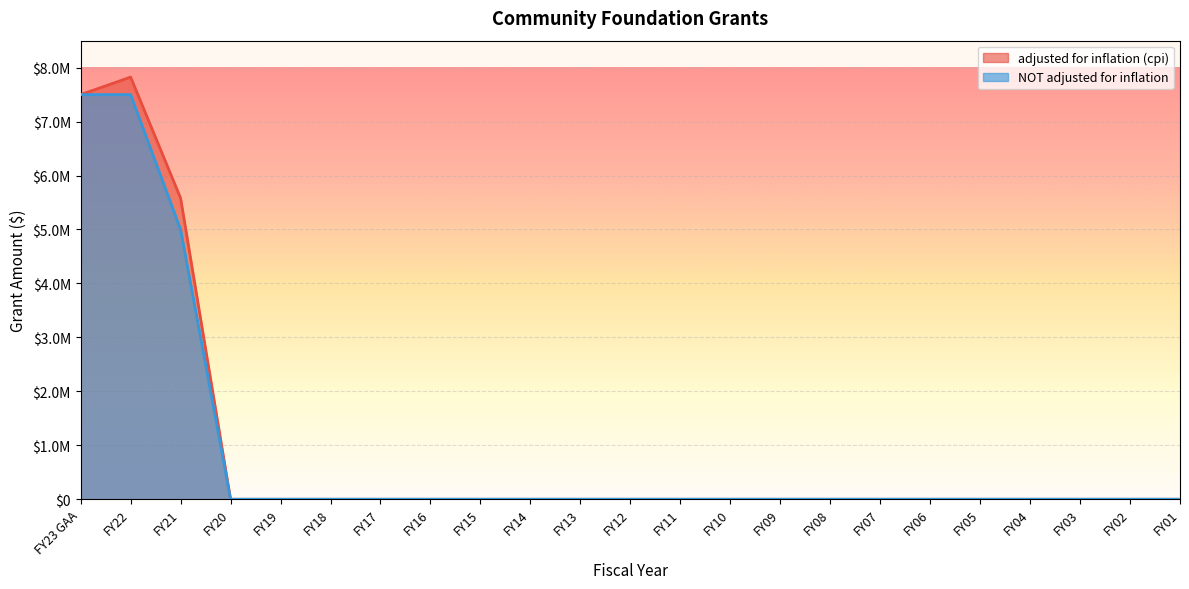

Is the value of adjusted for inflation (cpi) at FY06 greater than the value of NOT adjusted for inflation at FY01?

No